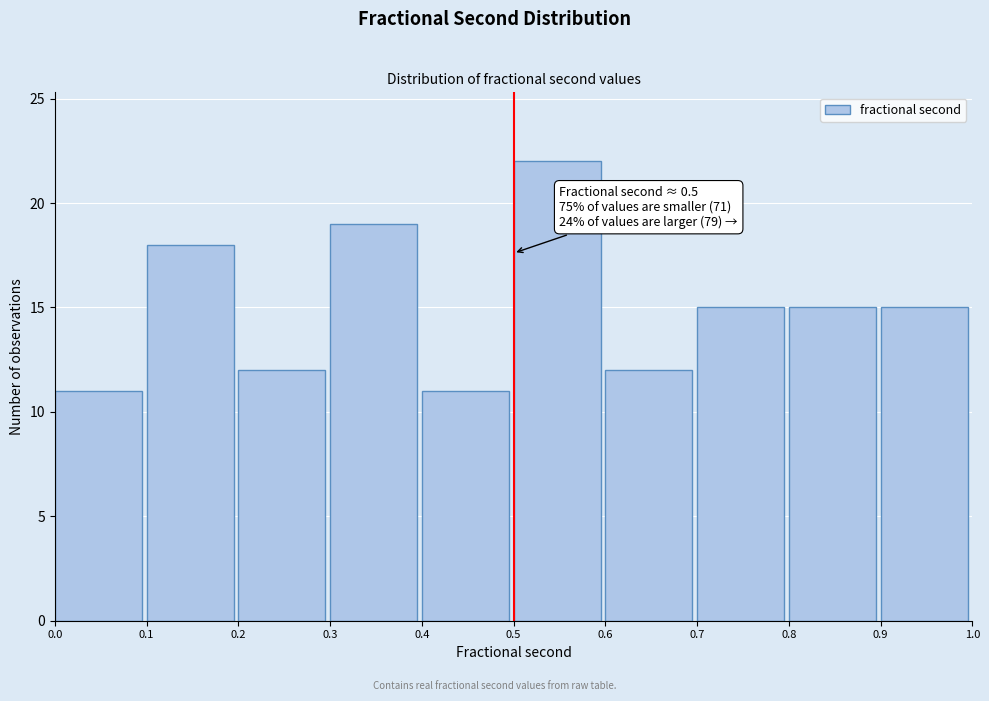

Over which range of the x-axis is the bar tallest?

0.5 to 0.6